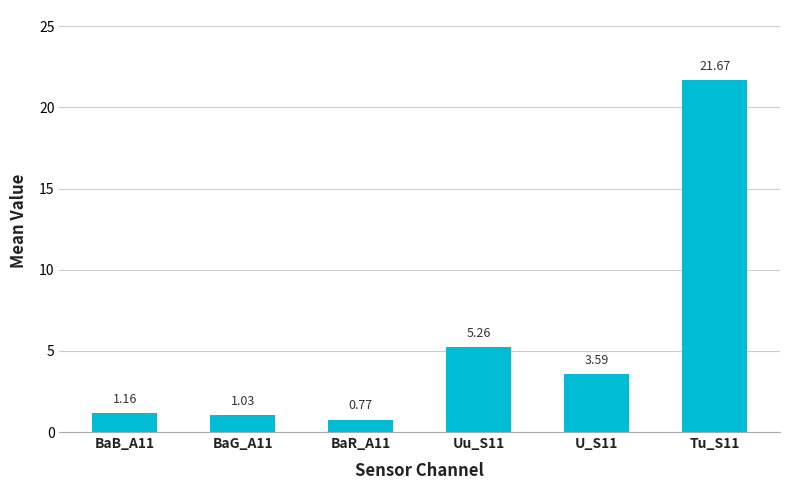

Rank the categories by value from highest to lowest.

Tu_S11, Uu_S11, U_S11, BaB_A11, BaG_A11, BaR_A11